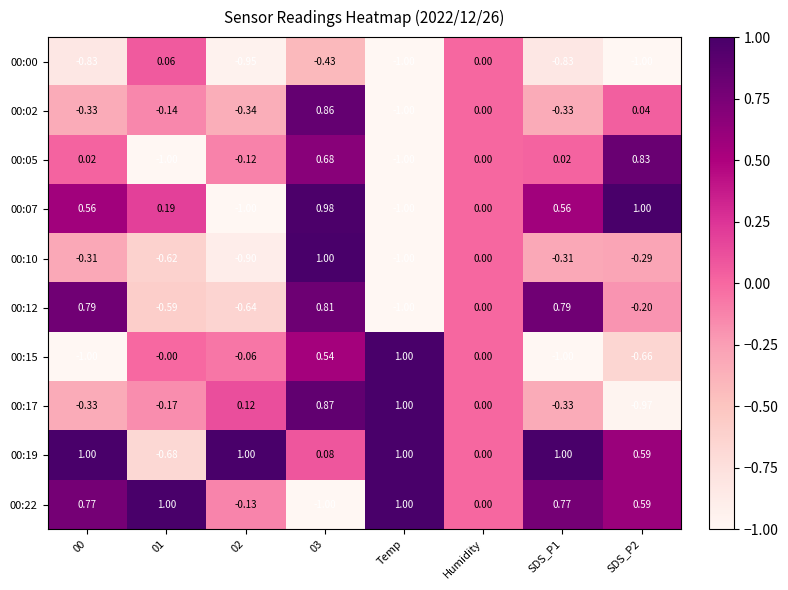

At which label is 00:12 closest to 0?

Humidity